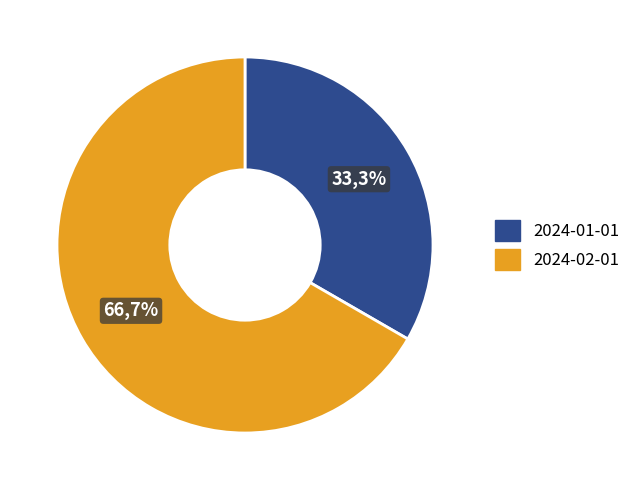

True or false: 2024-01-01 accounts for 21% of the total.

False